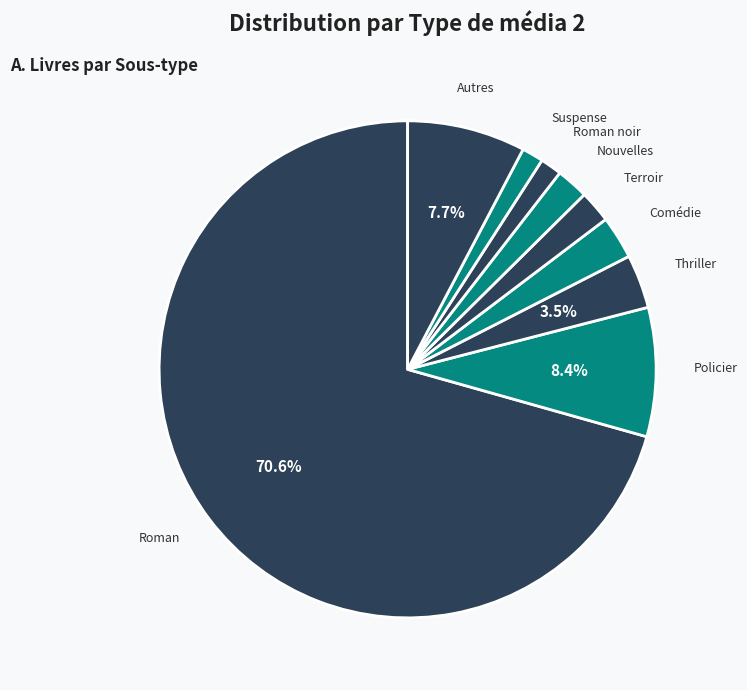

Which category has the smallest portion of the pie?

Roman noir